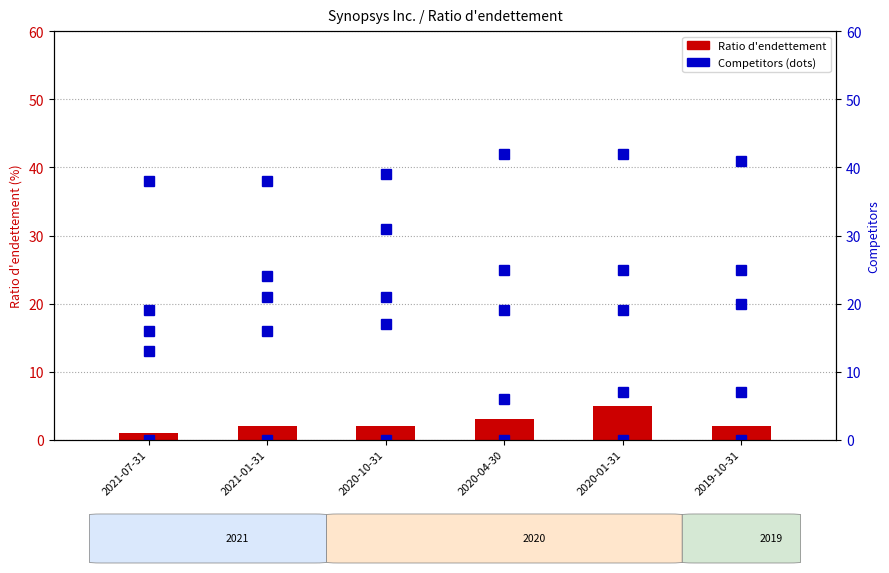

What is the maximum value shown in the chart?

42.0